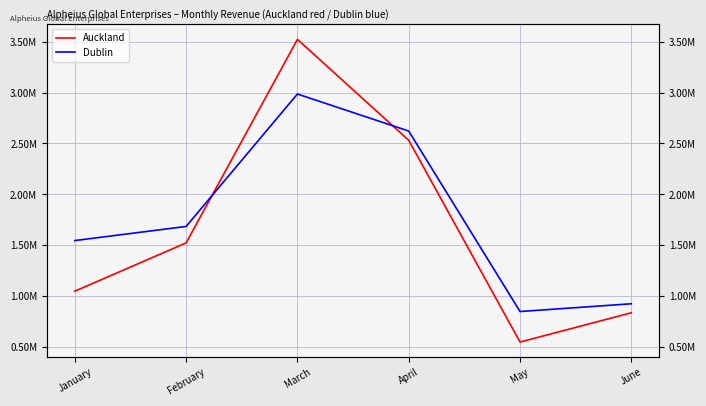

Which series has the largest total across all categories?

Dublin